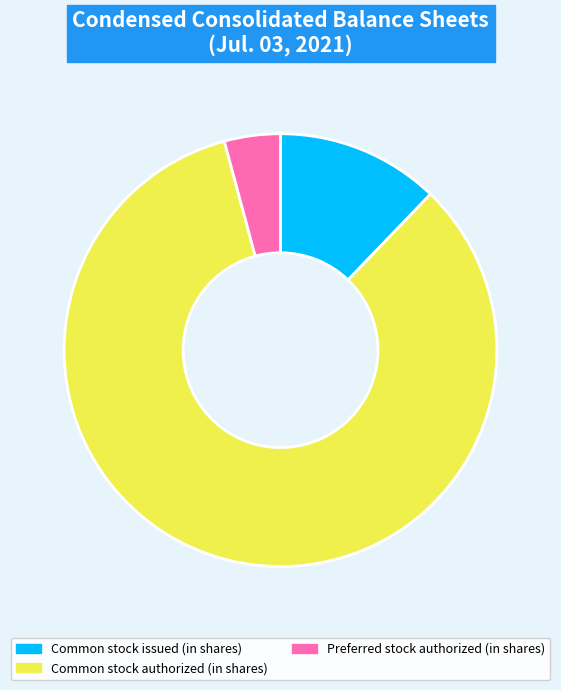

Which slice is the largest?

Common stock authorized (in shares)